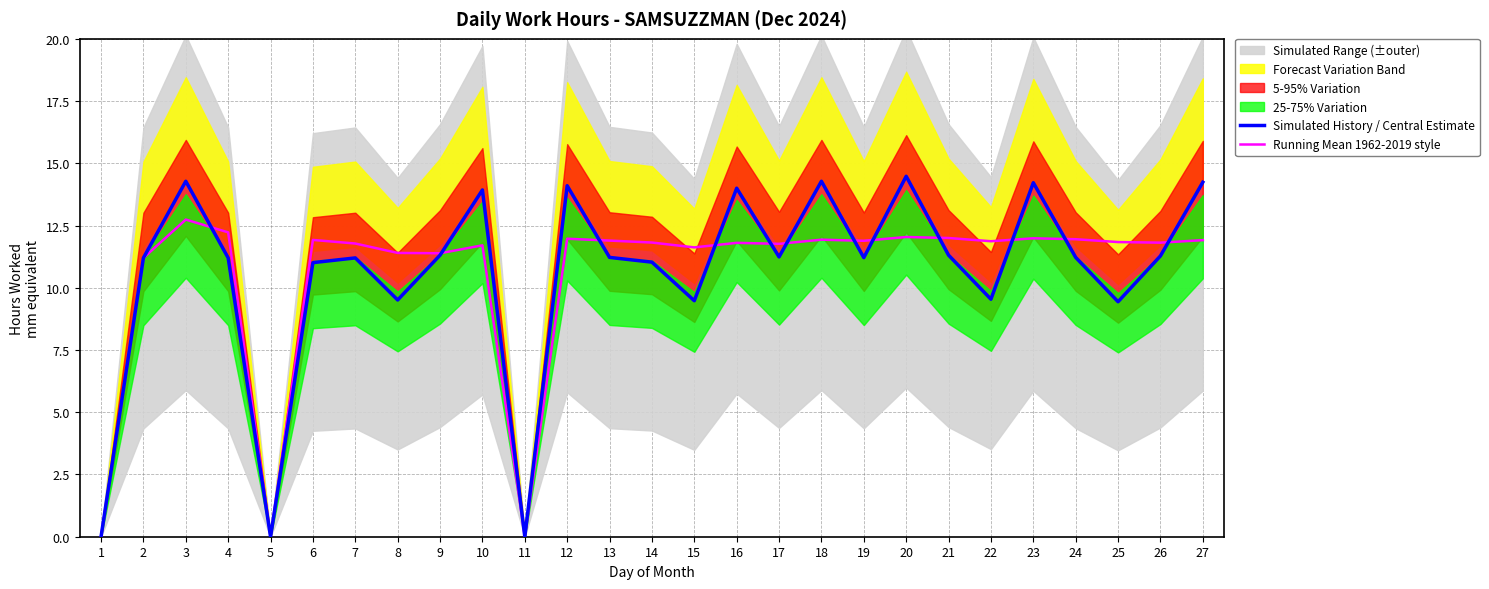

Does the chart display data point markers on the line(s)?

No